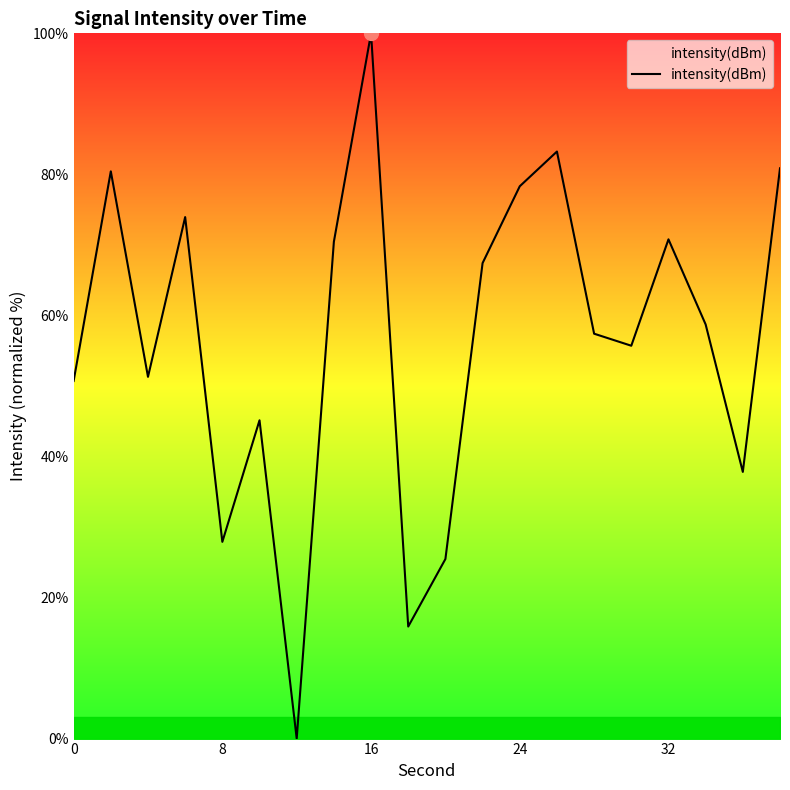

How many interior local valleys (lower than both neighbors) does the data have?

6